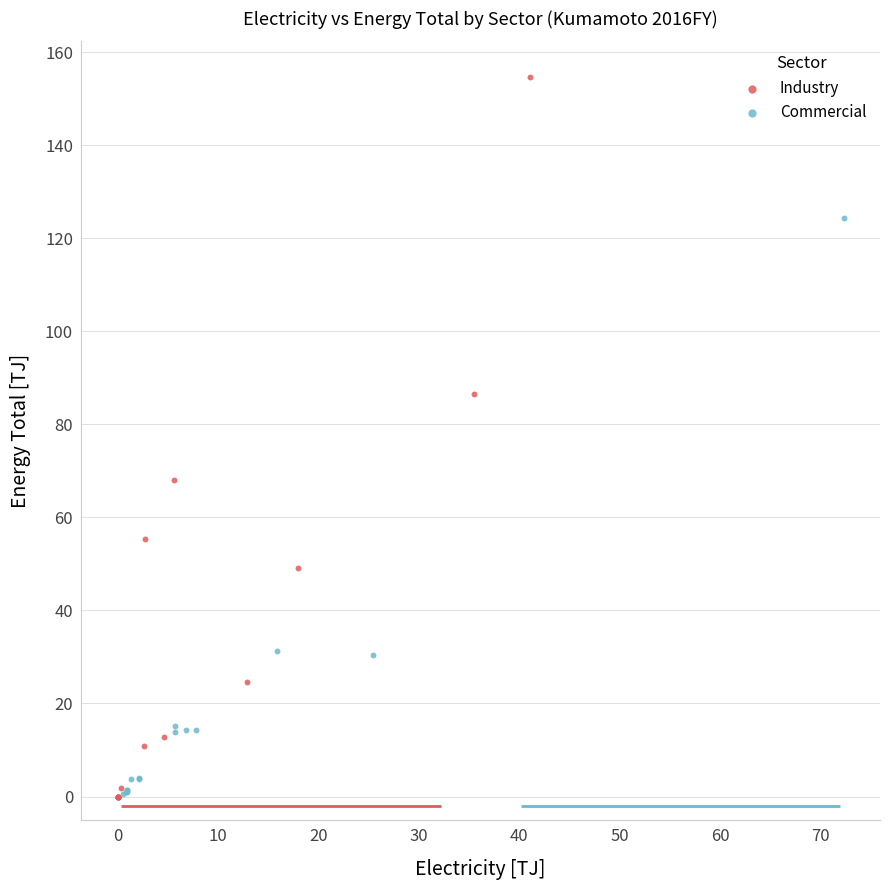

Which series reaches the maximum Y coordinate?

Industry